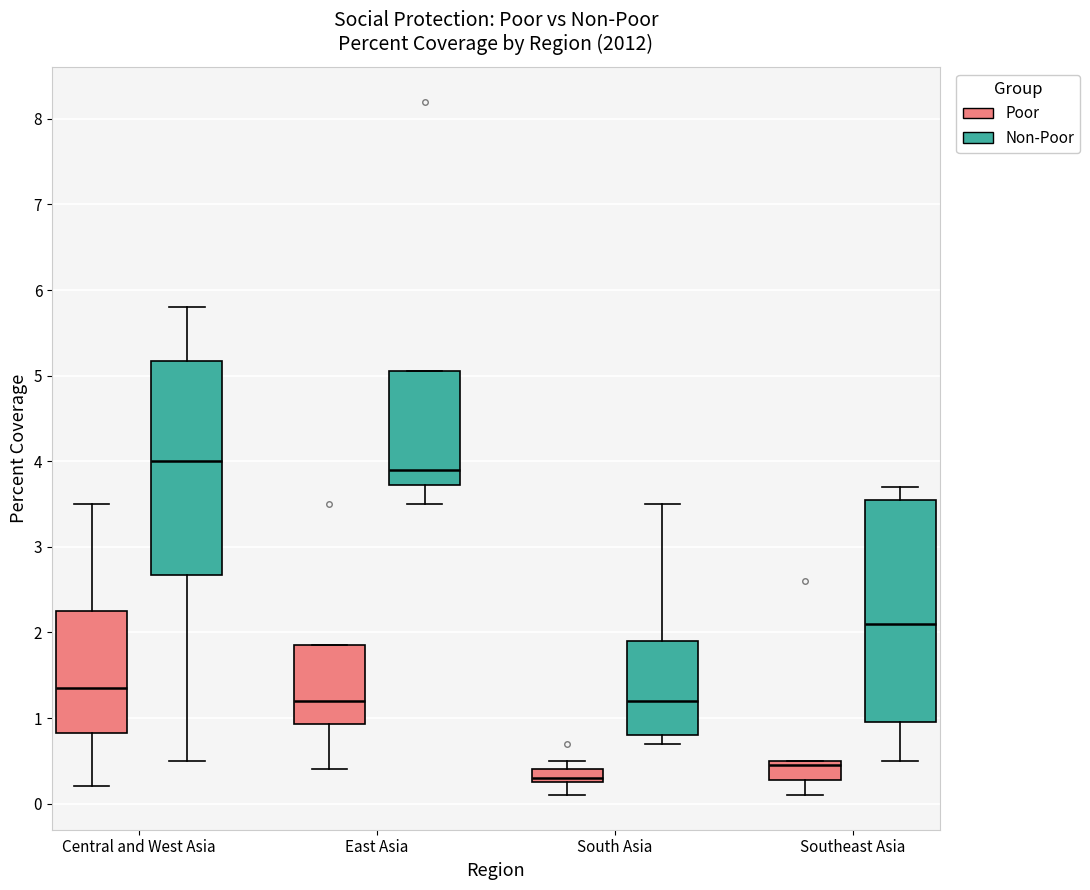

Where is the lower edge of the box for Southeast Asia (Poor) on the y-axis? The values are not printed on the chart, so give them approximately, as read against the axis.

0.3